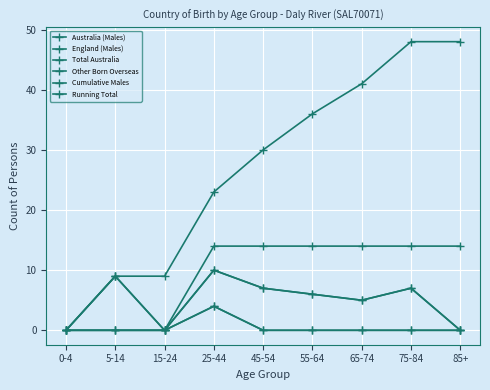

Does the chart have visible grid lines?

Yes